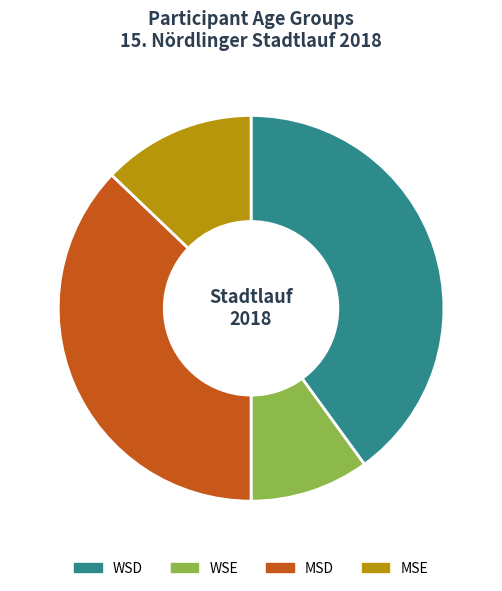

How many slices are in this pie chart?

4